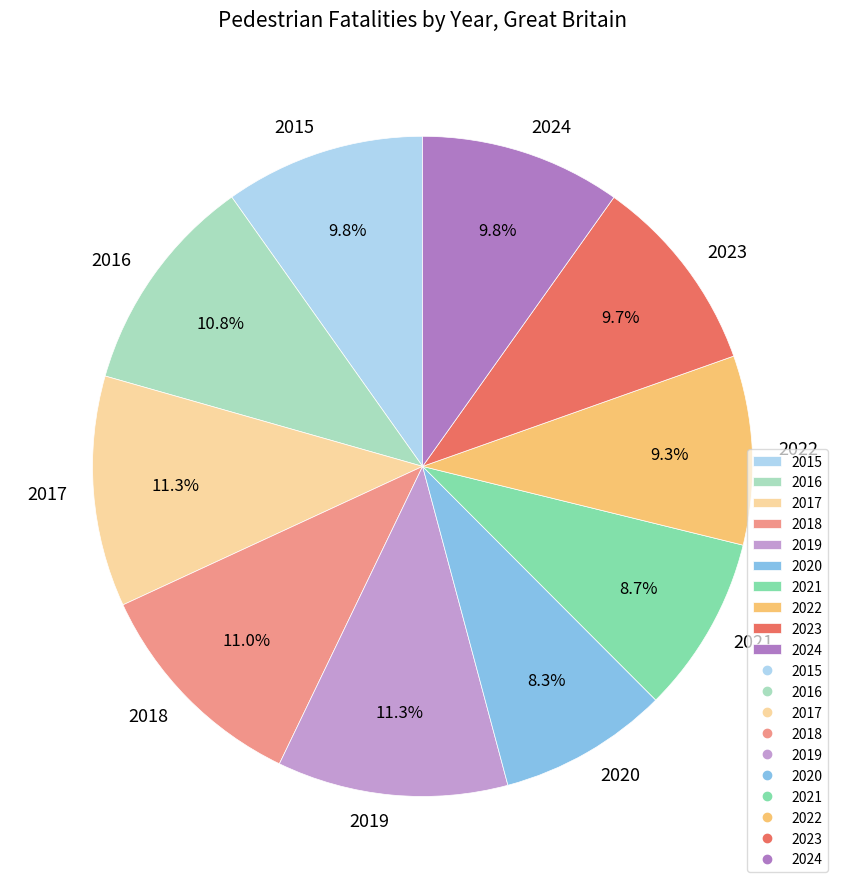

Does 2021 represent more than half of the total?

No